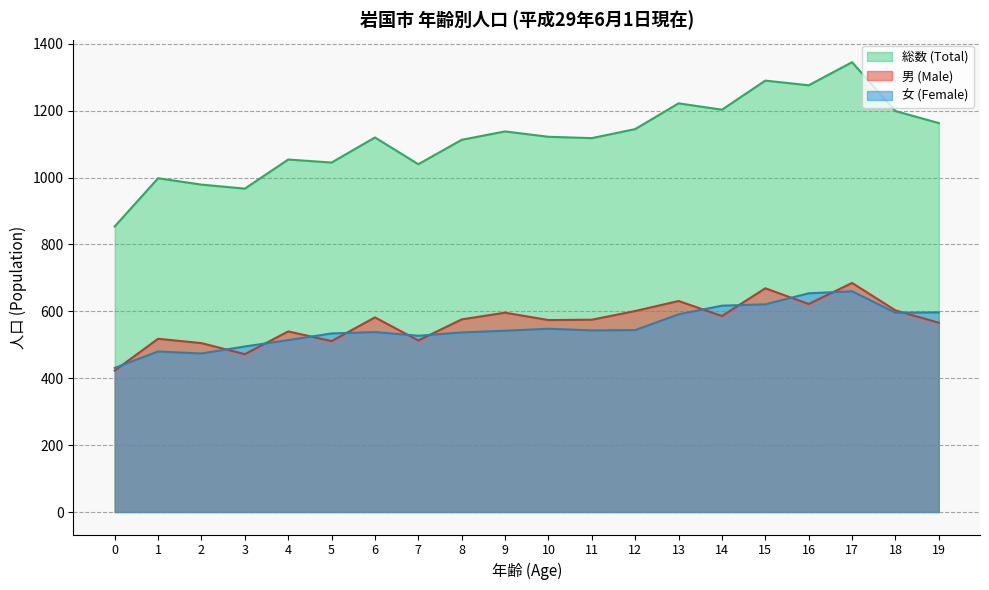

How many lines are shown in the chart?

3